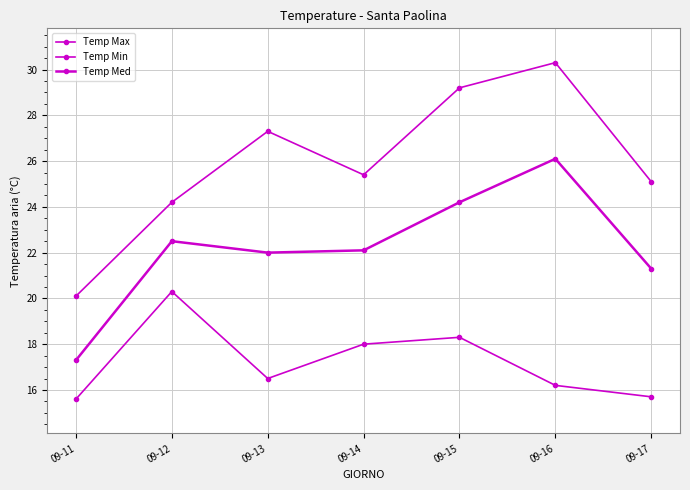

Reading left to right, transcribe all the data shown in this chart.

Temp Max: 20.1	24.2	27.3	25.4	29.2	30.3	25.1
Temp Min: 15.6	20.3	16.5	18.0	18.3	16.2	15.7
Temp Med: 17.3	22.5	22.0	22.1	24.2	26.1	21.3